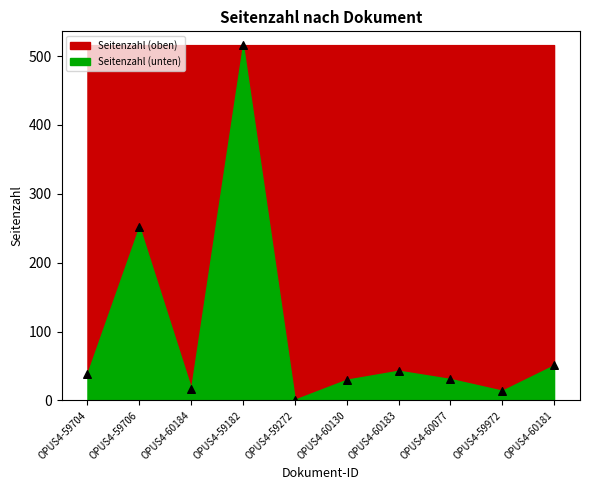

What Y value in the scatter plot is closest to 258?

252